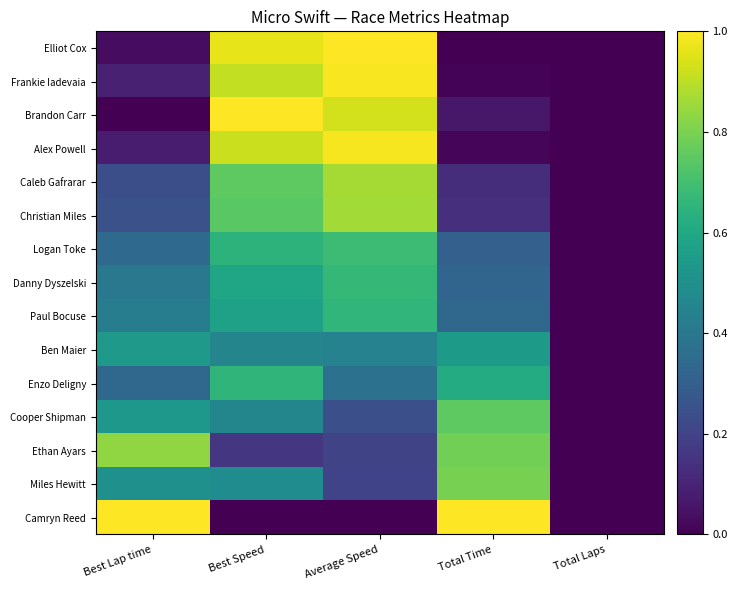

What is the difference between the highest and lowest values at Total Time?

1.0